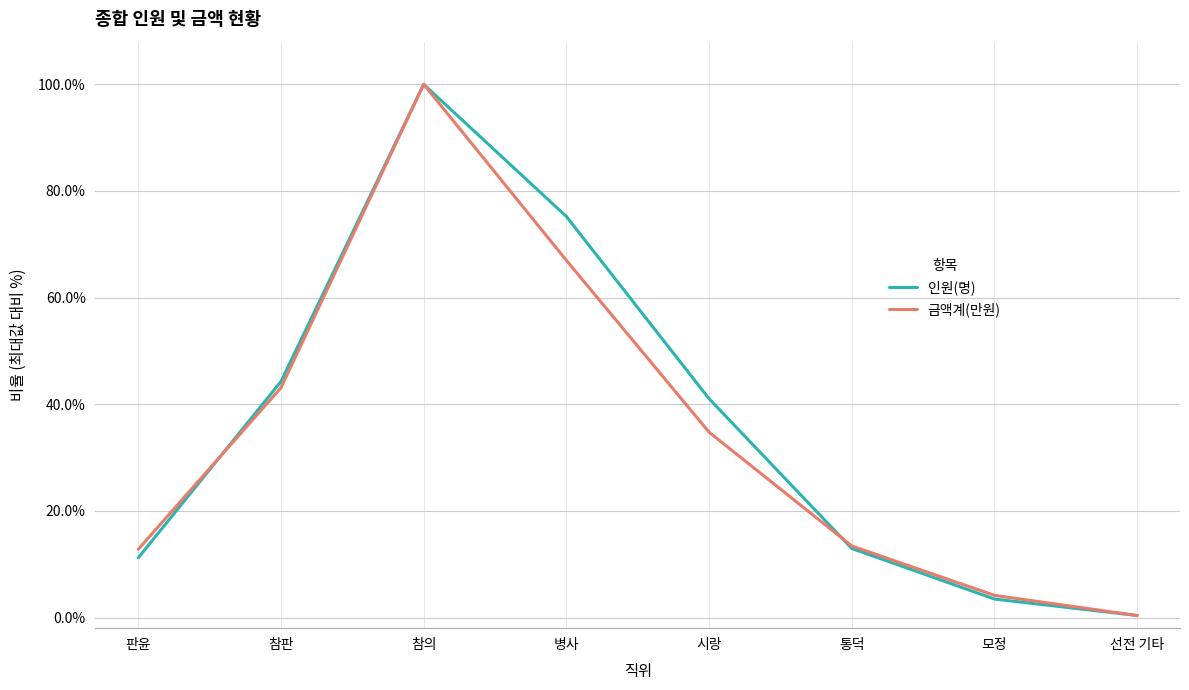

Read the 인원(명) value at 참의.

100.0